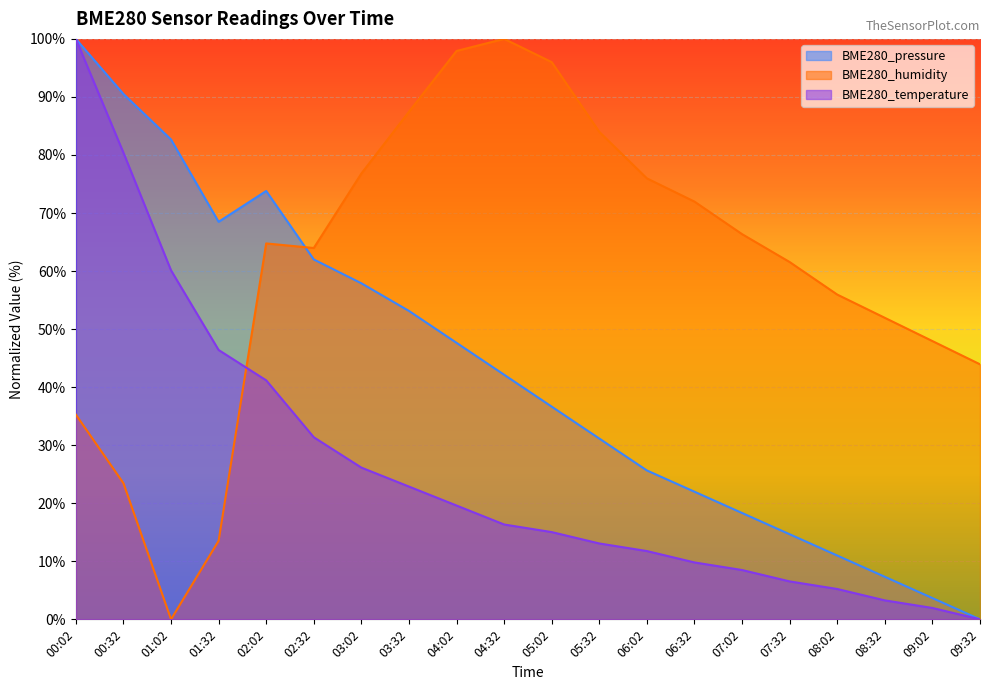

What value does the BME280_temperature series have at 02:32?

31.4